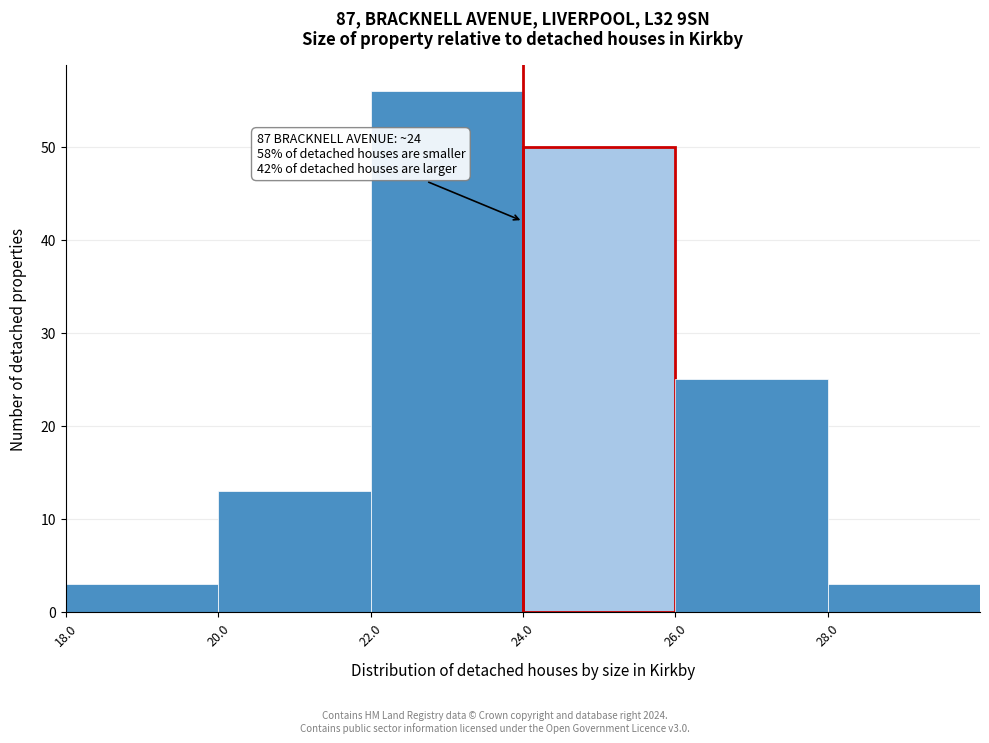

Over which range of the x-axis is the bar tallest?

22 to 24